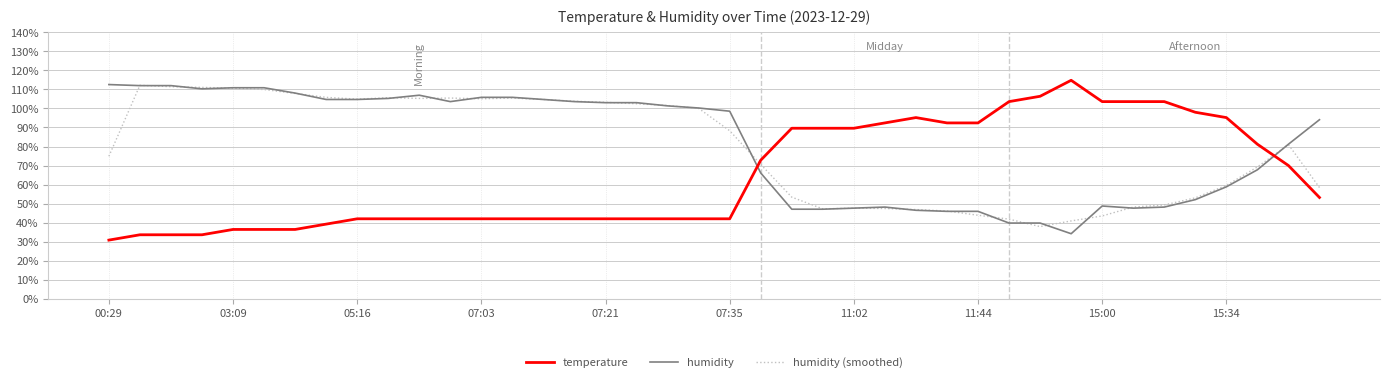

What is the maximum value shown in the chart?

114.8